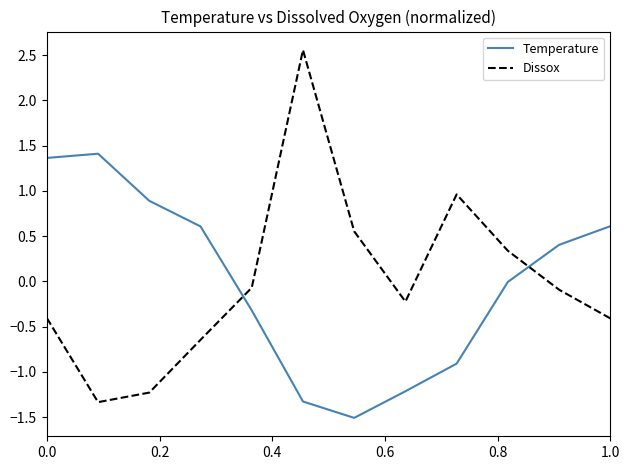

What is the difference between the maximum and minimum values in the Dissox series?

3.9